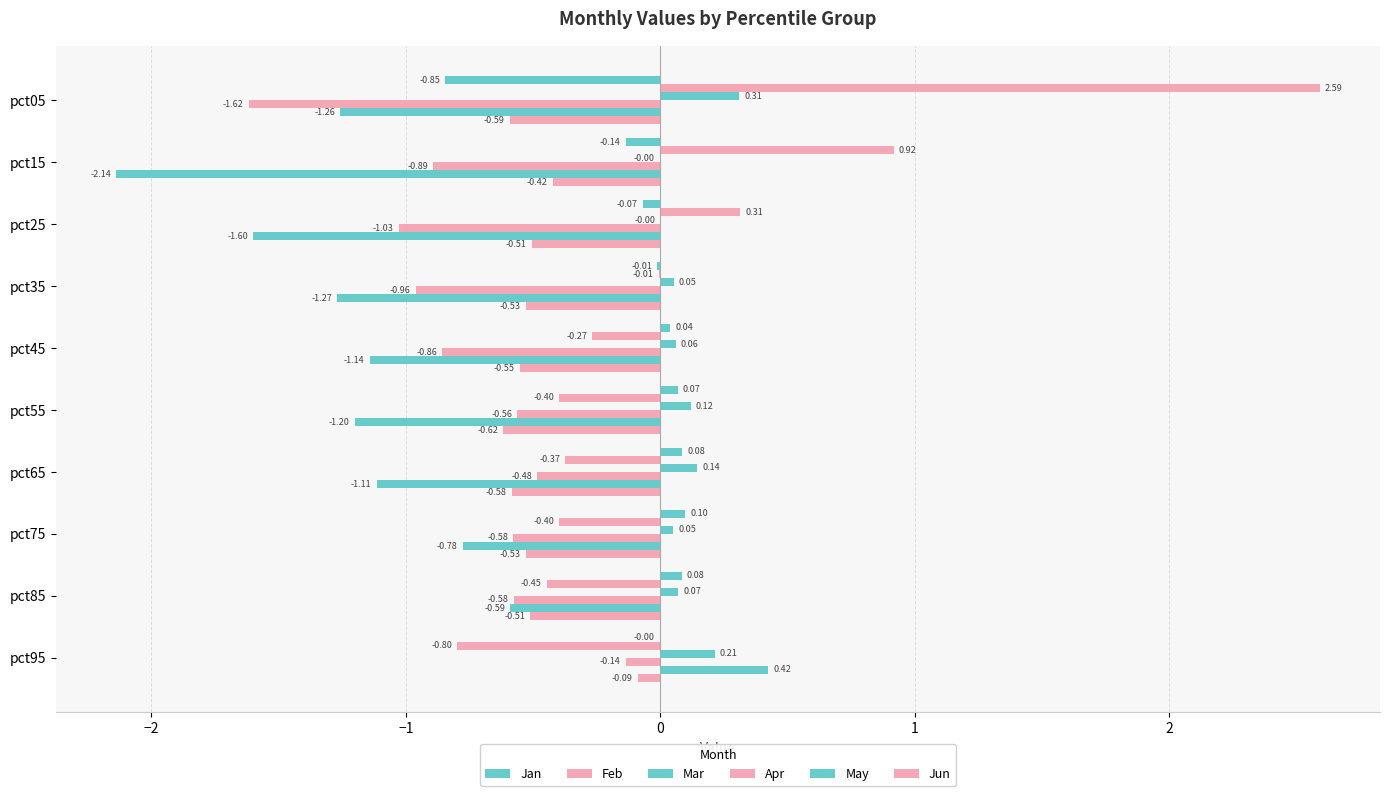

Count the number of data series in this chart.

6